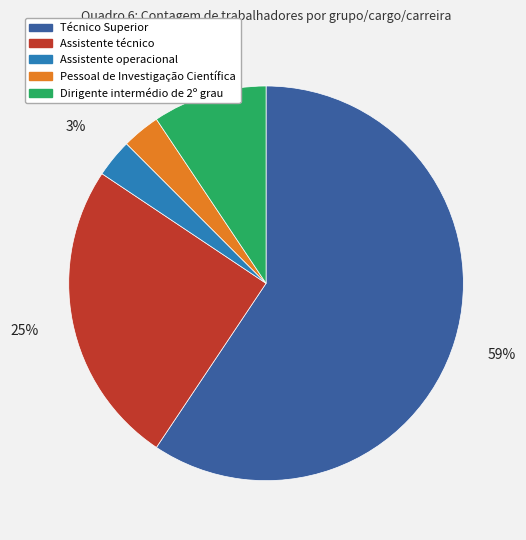

To the nearest percent, what is the difference between the Dirigente intermédio de 2º grau and Pessoal de Investigação Científica slice percentages?

6%